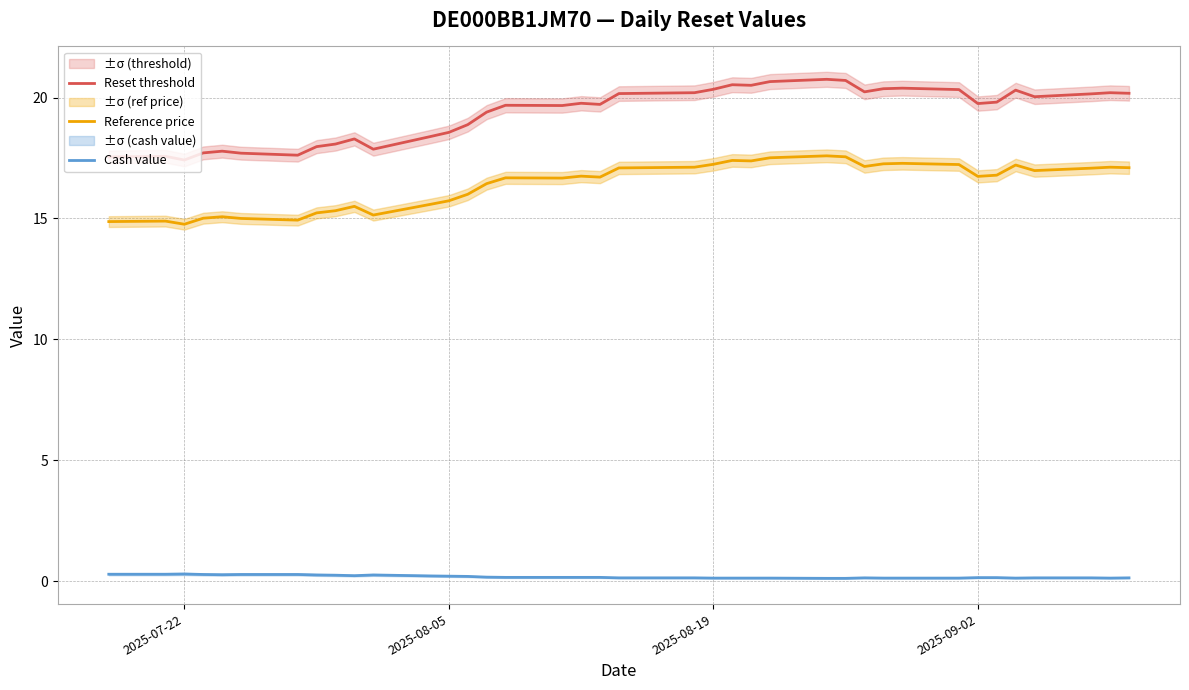

What is the value of the Reference price point at the 17th from the left?

16.7